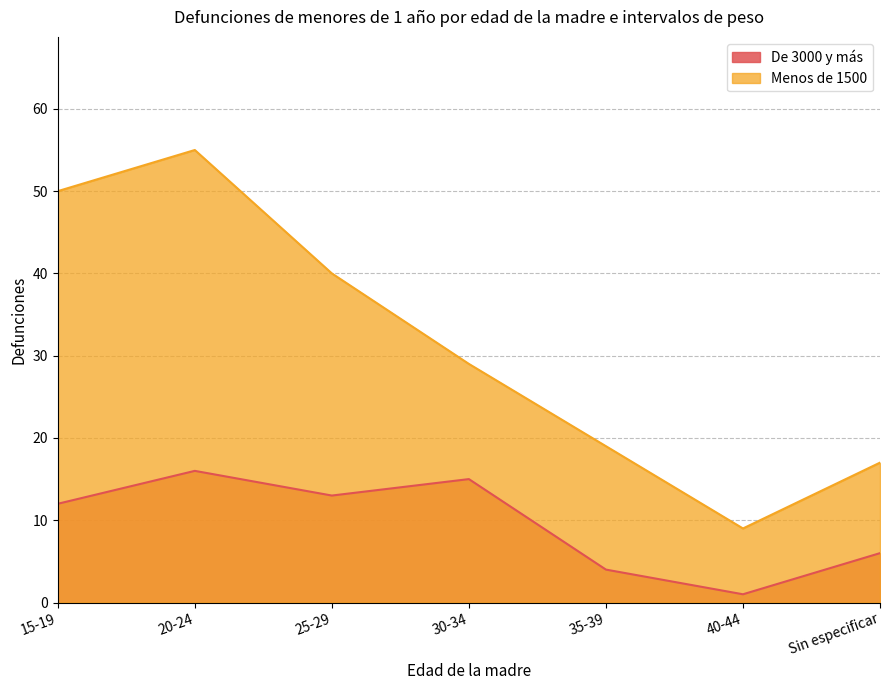

What is the minimum value for De 3000 y más?

1